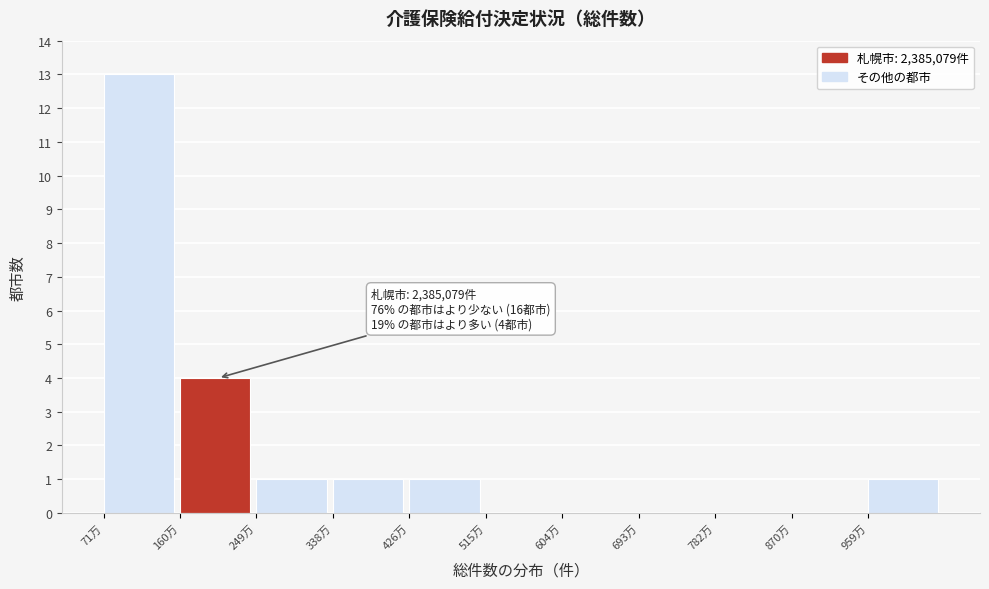

Reading right to left, list all the values displayed in this chart.

959万=1	870万=0	782万=0	693万=0	604万=0	515万=0	426万=1	338万=1	249万=1	160万=4	71万=13